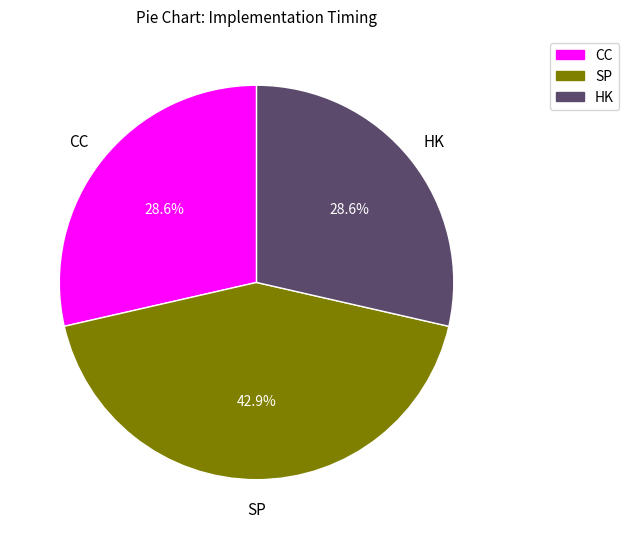

Is there a majority slice in this chart?

No